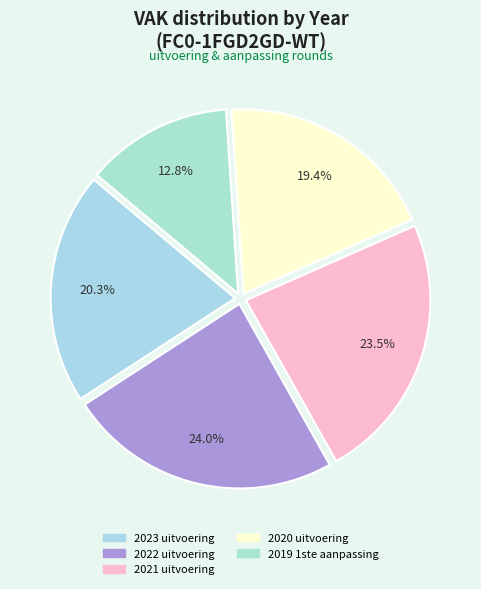

Is there a majority slice in this chart?

No